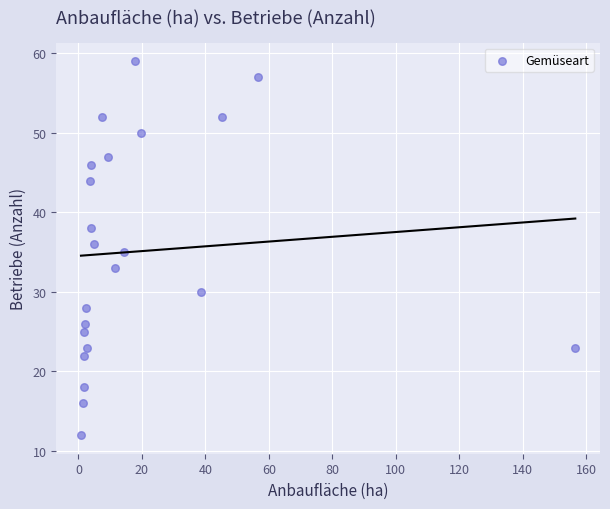

What is the range of Y values (max minus min)?

47